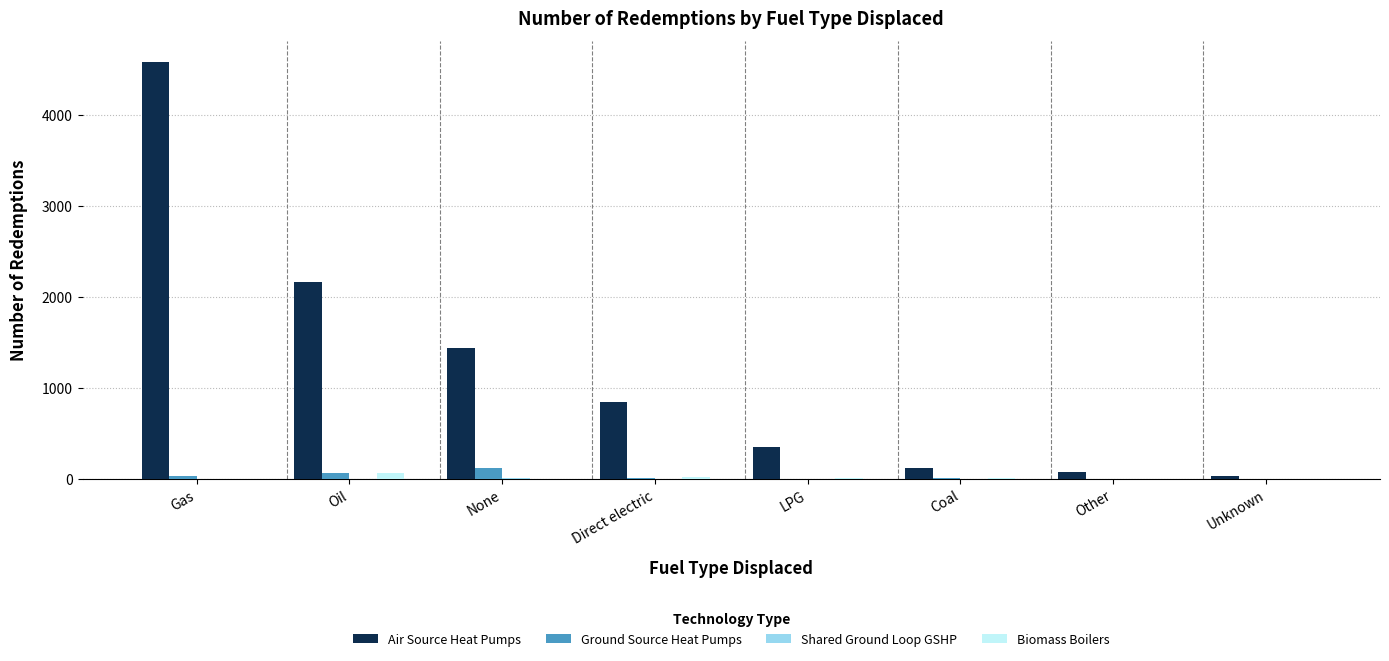

What is the sum of all Ground Source Heat Pumps values?

243